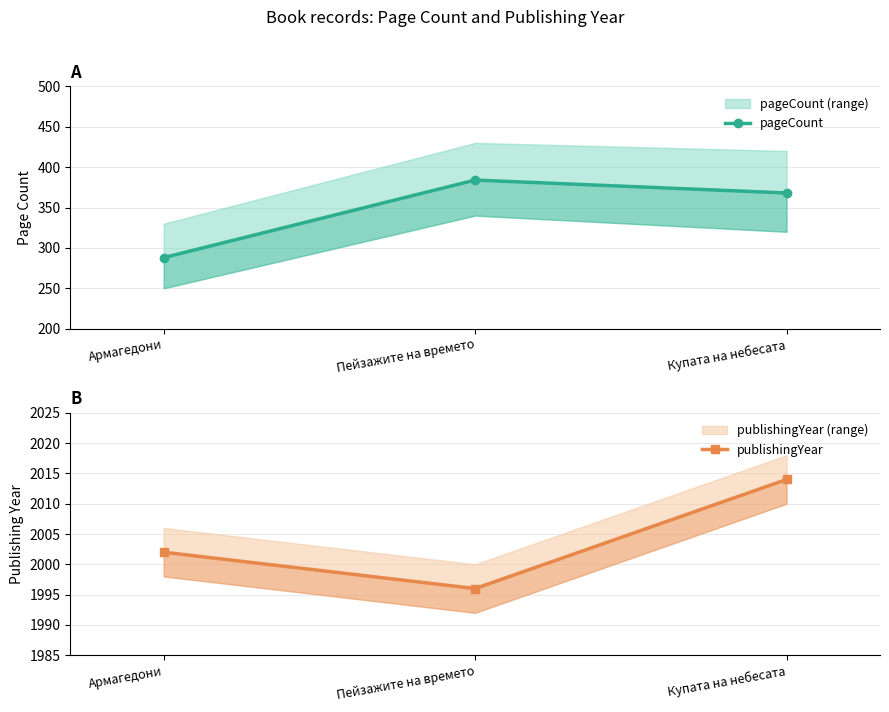

True or false: publishingYear has a value of 2974 at Купата на небесата.

False